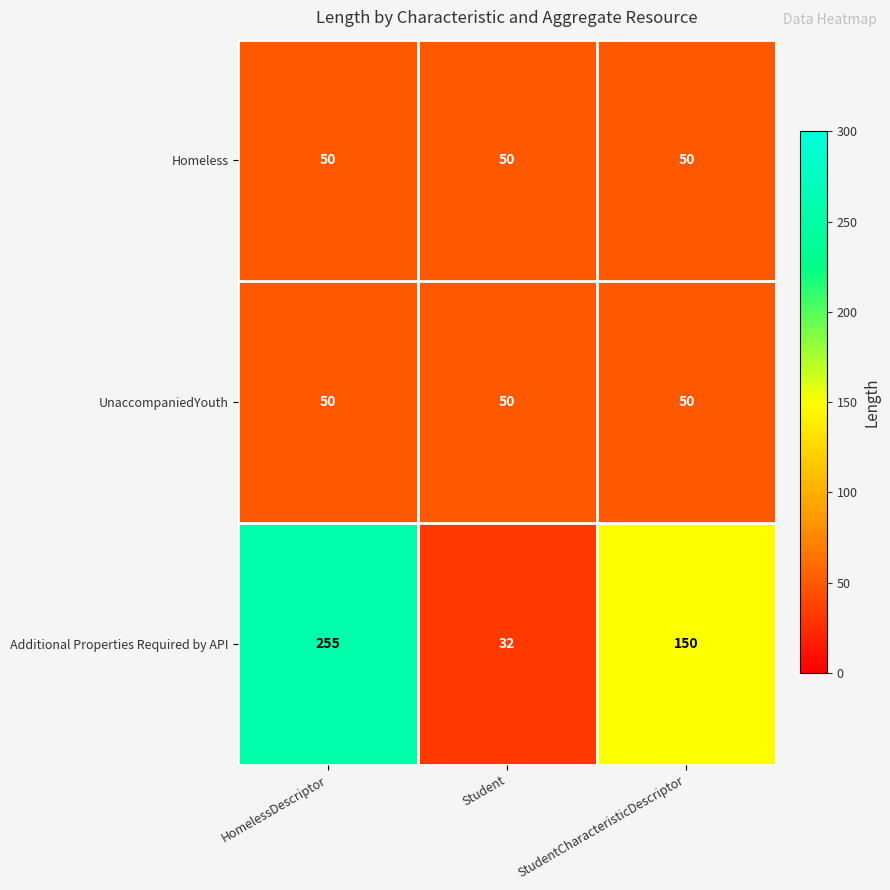

What is the highest value of the Homeless series?

50